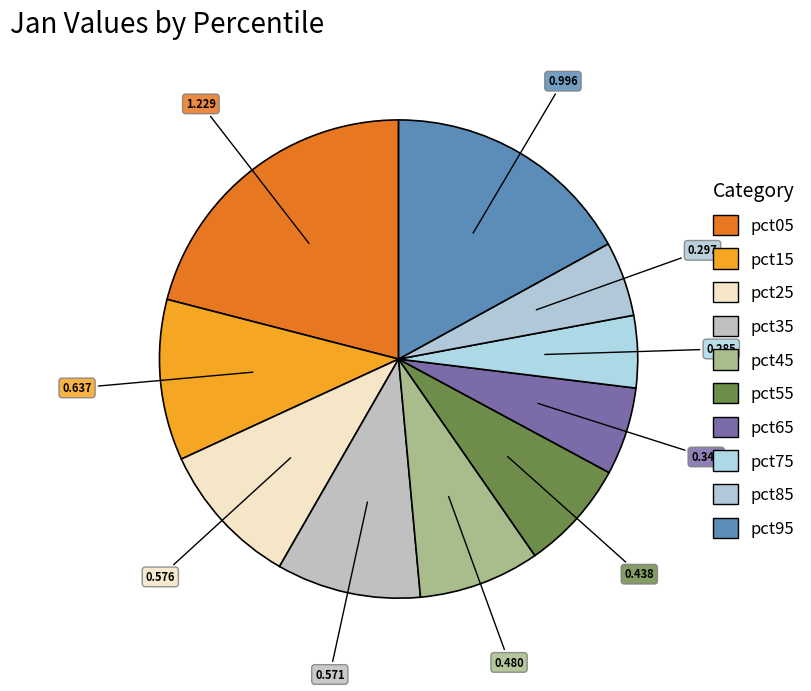

To the nearest percent, what percentage of the pie is pct05?

21%